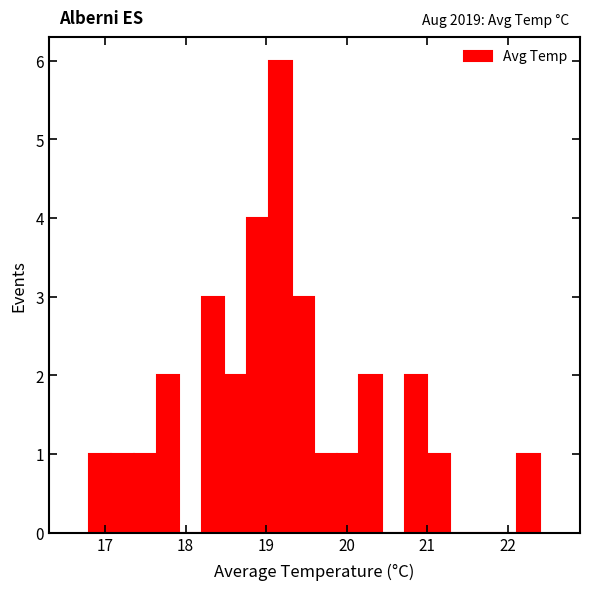

Around what value on the x-axis is the tallest bar? Give the approximate position of its centre, as read against the axis.

19.2